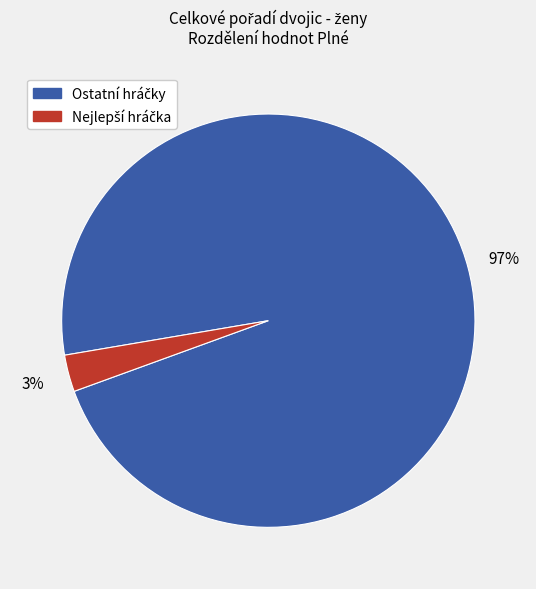

Is there any slice that represents more than half of the pie?

Yes